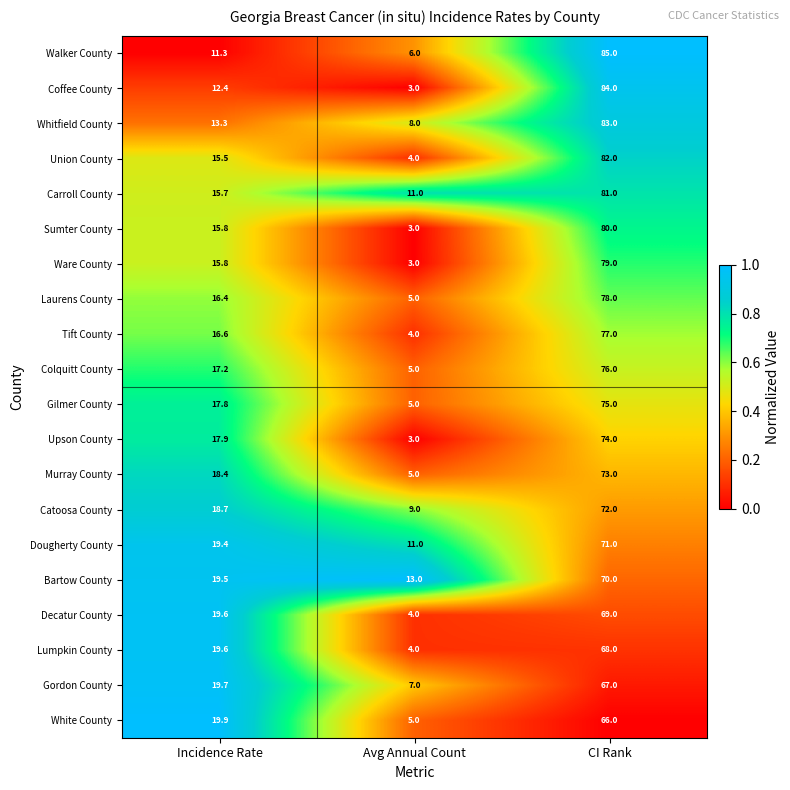

Read the Coffee County value at Incidence Rate.

12.4